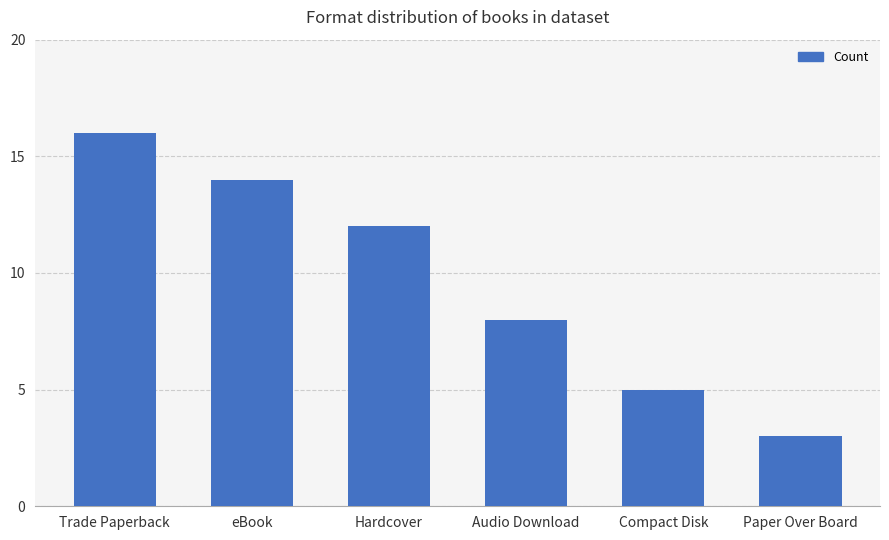

List the labels in order of value, largest first.

Trade Paperback, eBook, Hardcover, Audio Download, Compact Disk, Paper Over Board